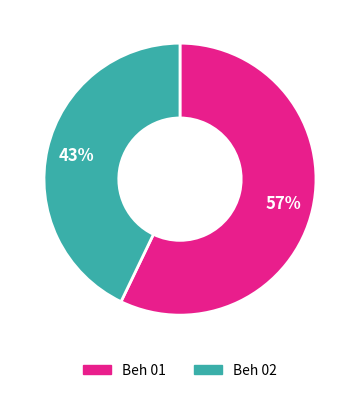

To the nearest percent, what is the difference between the largest and smallest slice percentages?

14%